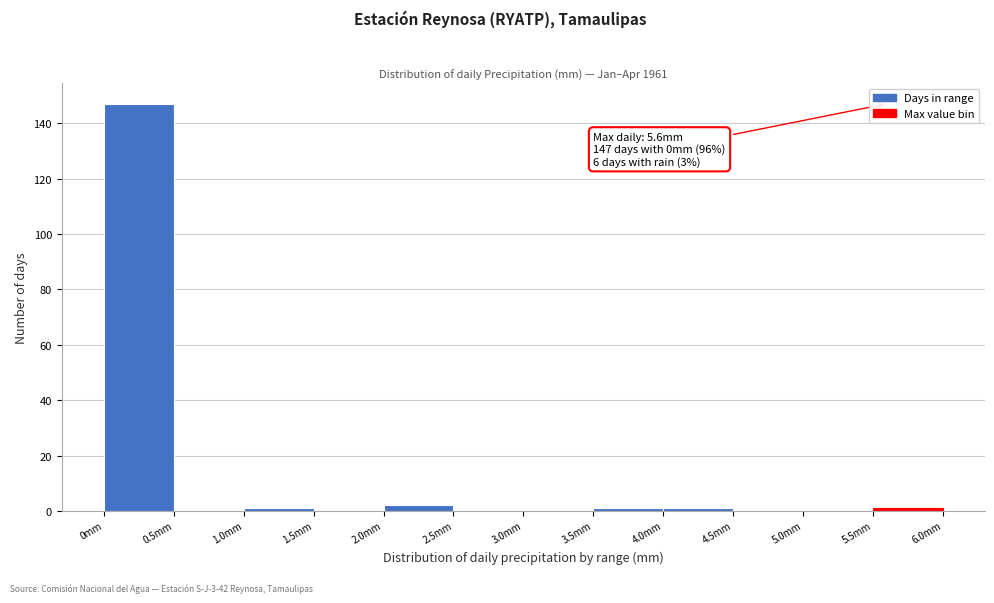

Which range on the x-axis has the tallest bar?

0.0 to 0.5